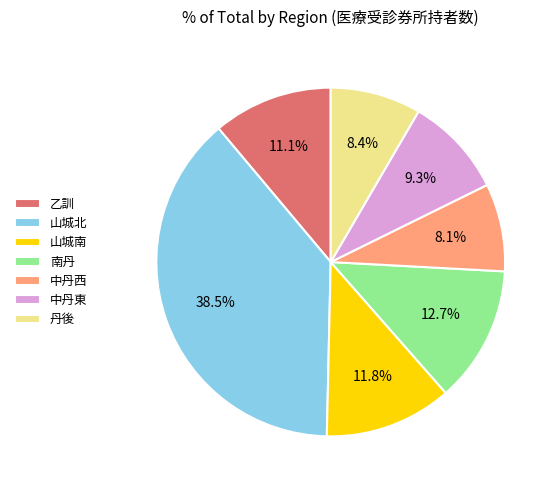

To the nearest percent, what portion does 南丹 represent?

13%